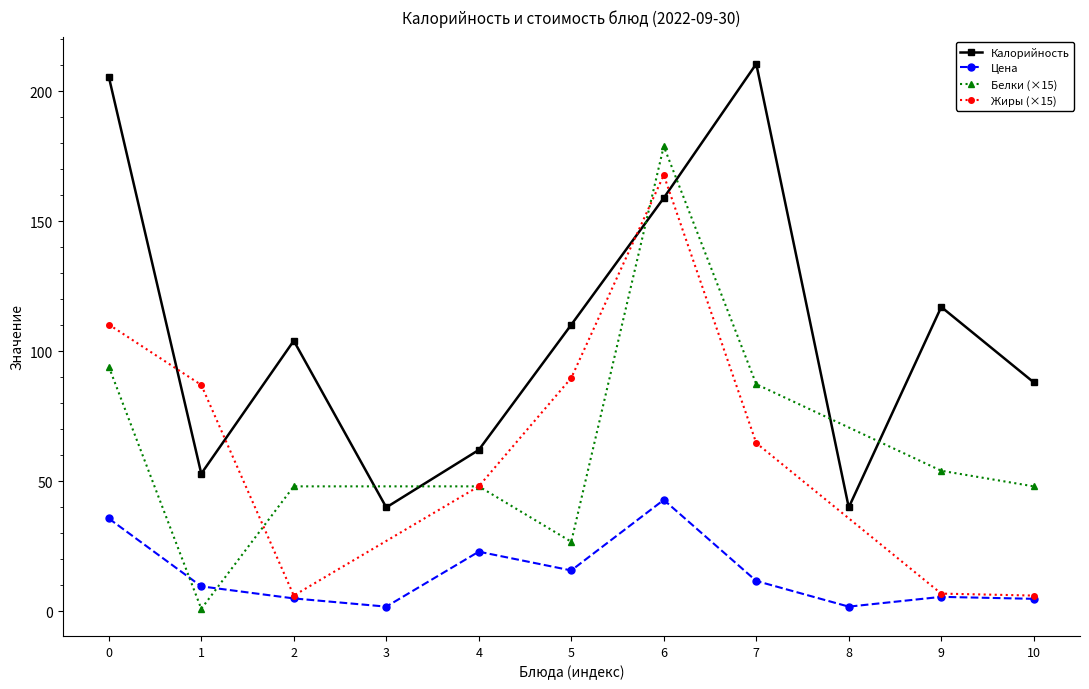

Read the Калорийность value at 4.

62.0